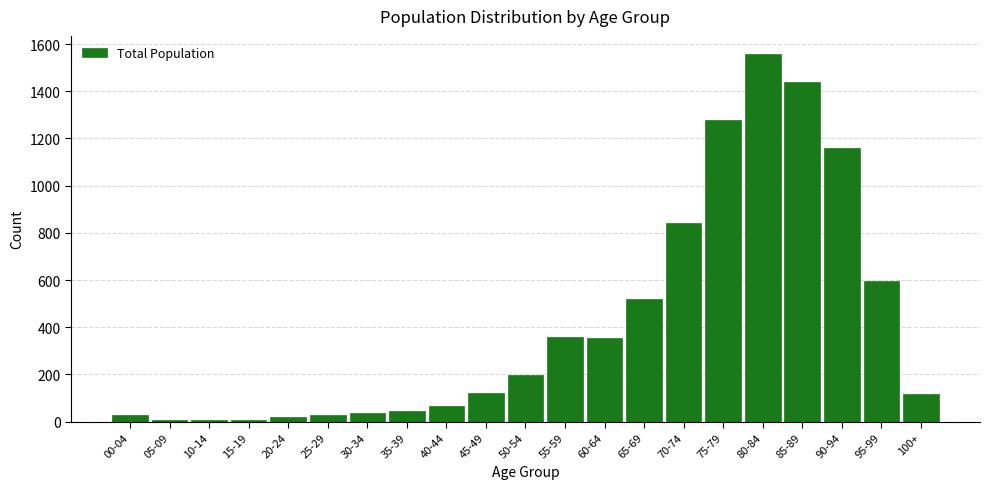

What is the greatest value displayed?

1557